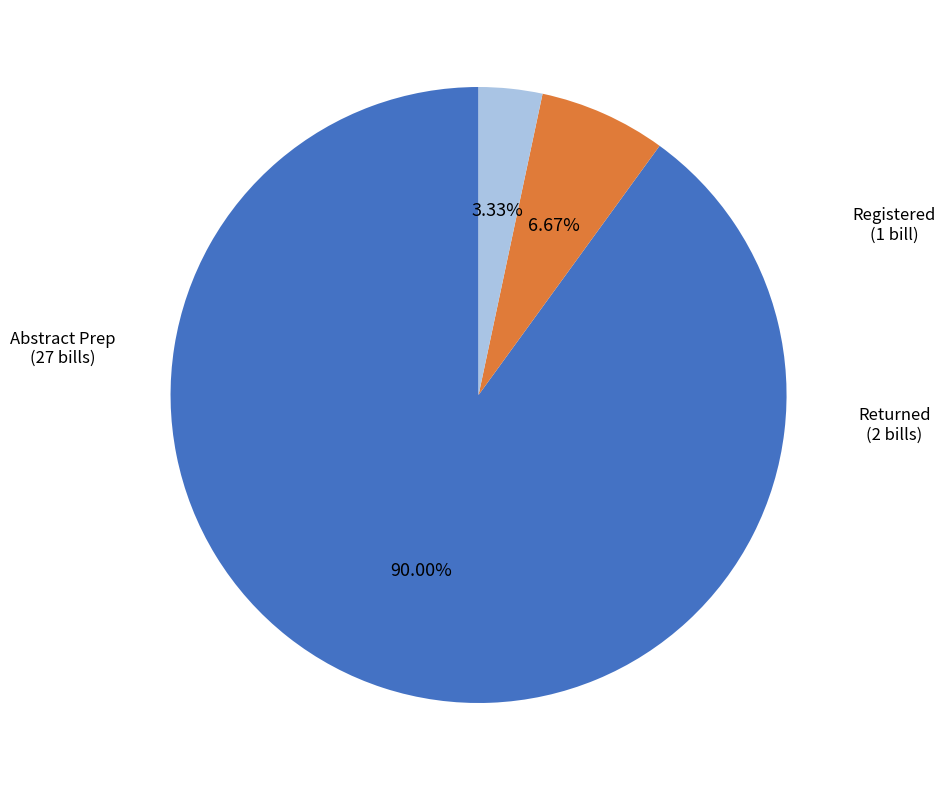

The Abstract Prep slice represents 77% of the pie. True or false?

False